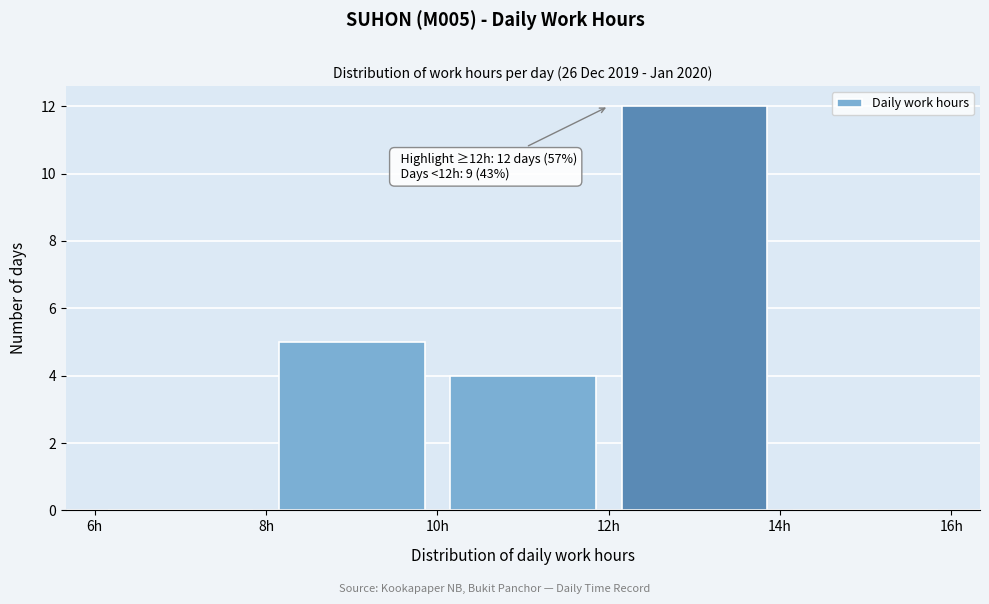

Which range on the x-axis has the tallest bar?

12 to 14